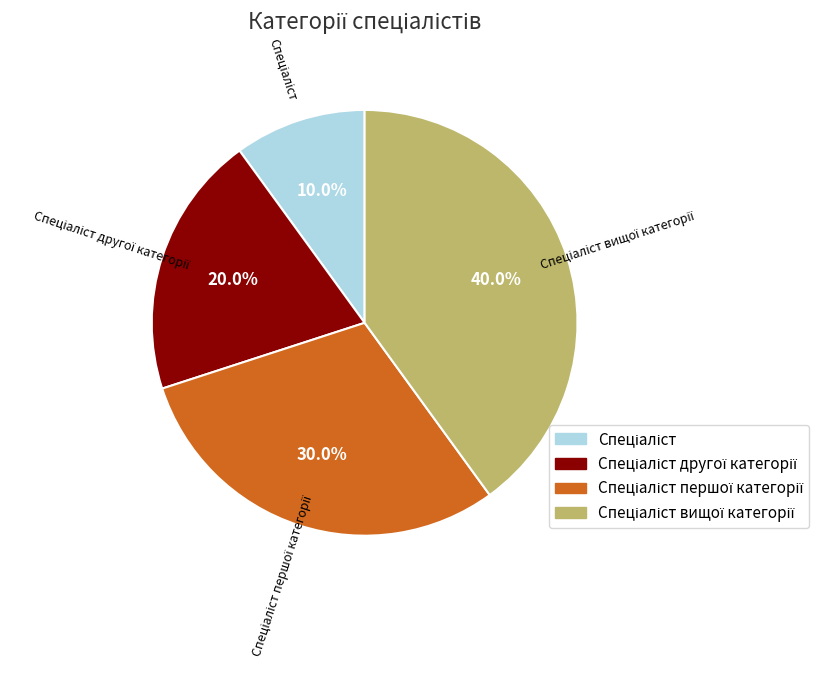

Is there a majority slice in this chart?

No